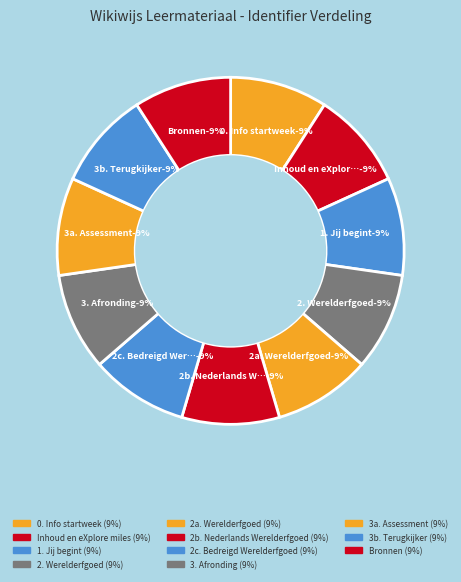

To the nearest percent, what percentage of the pie is 0. Info startweek?

9%